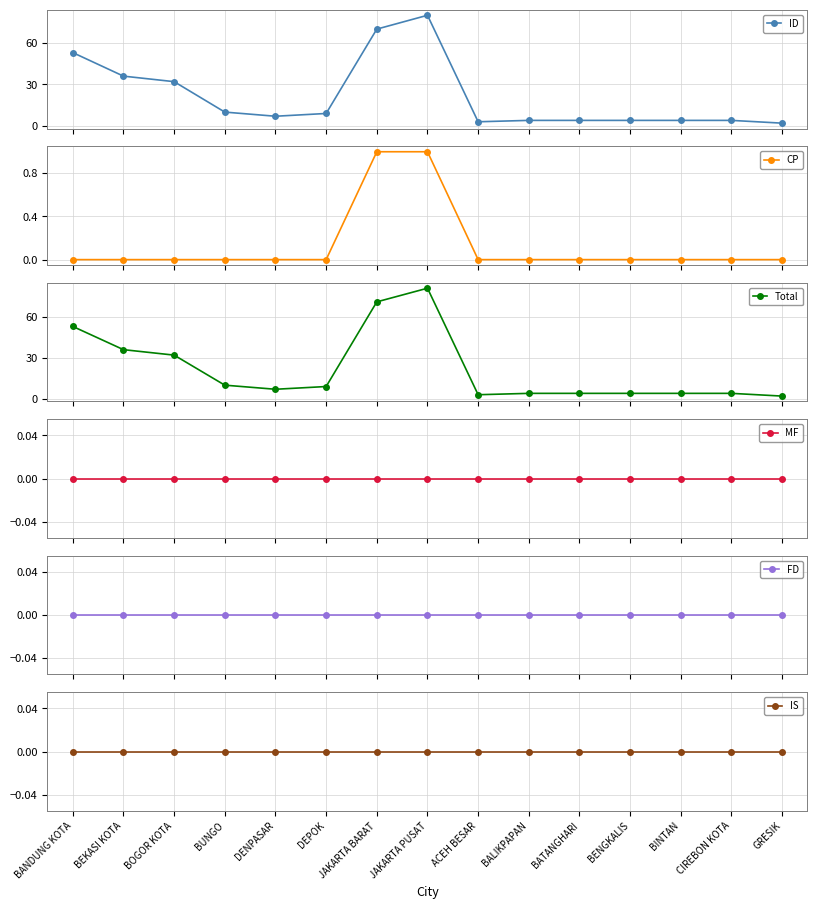

What is the label of the 8th point from the left?

JAKARTA PUSAT